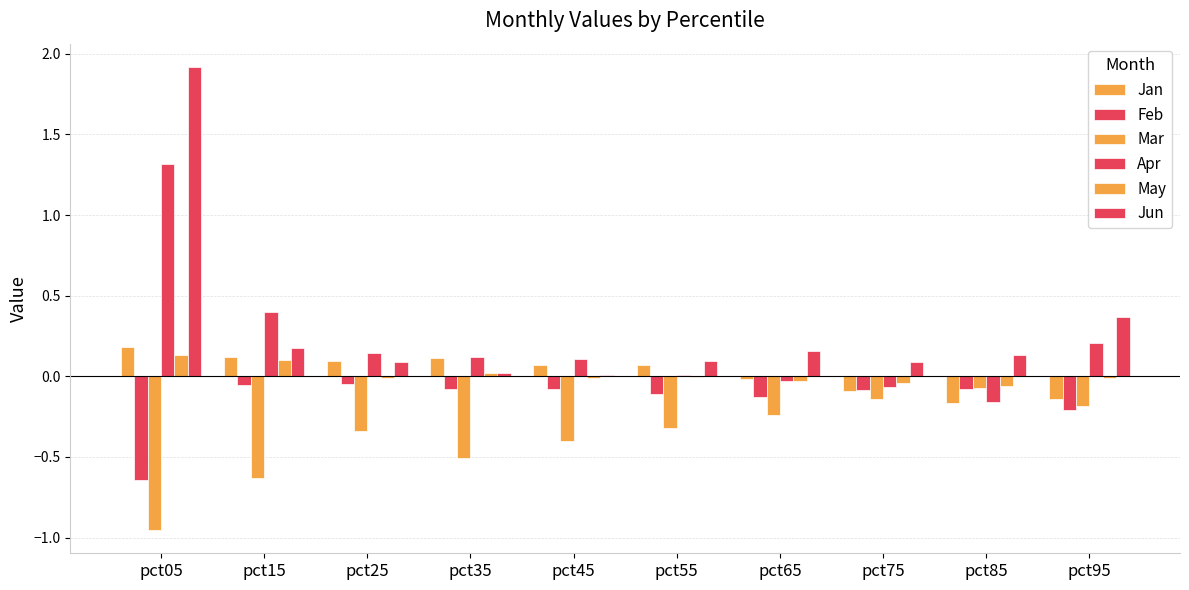

Does the chart contain stacked bars?

No